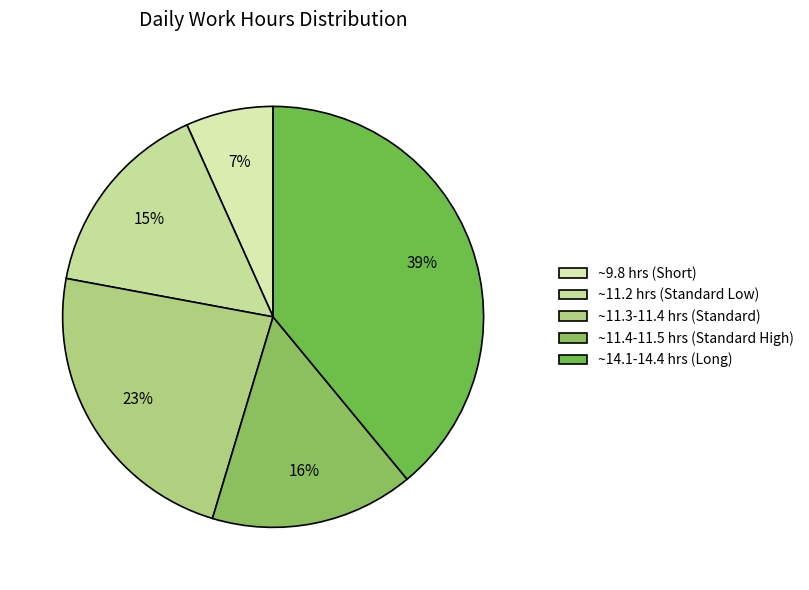

Is there any slice that represents more than half of the pie?

No